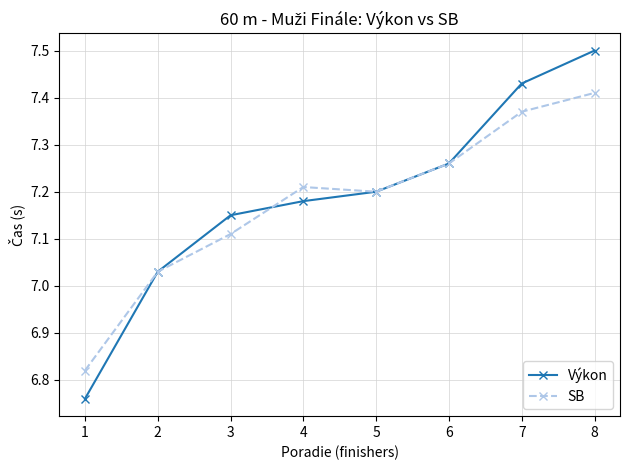

At which category is the sum across all series the highest?

8